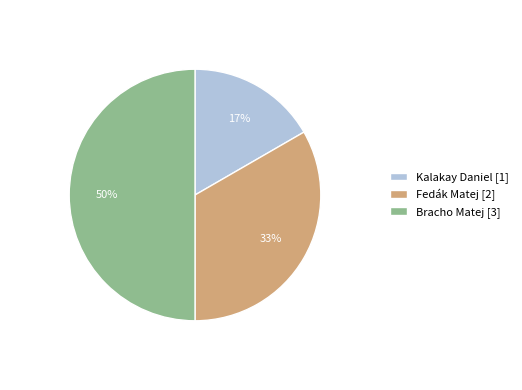

Count the number of slices in the pie.

3